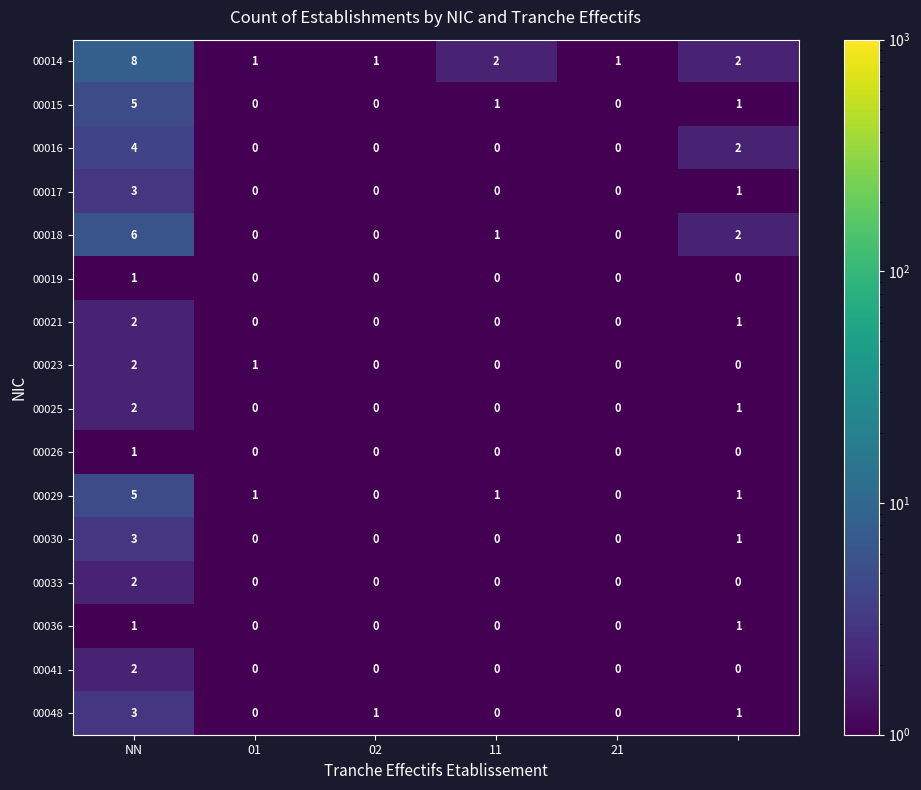

Count the 00036 values in the range 0 to 1.

6